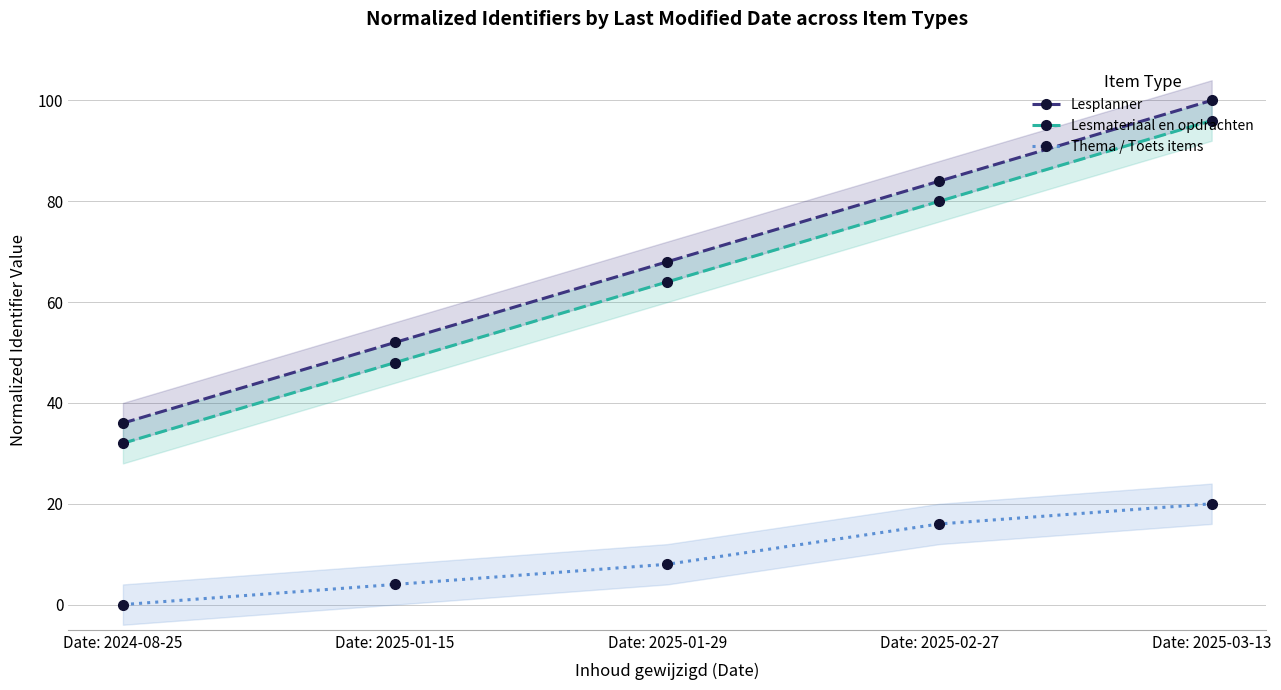

Which category has the highest value across all series?

Date: 2025-03-13